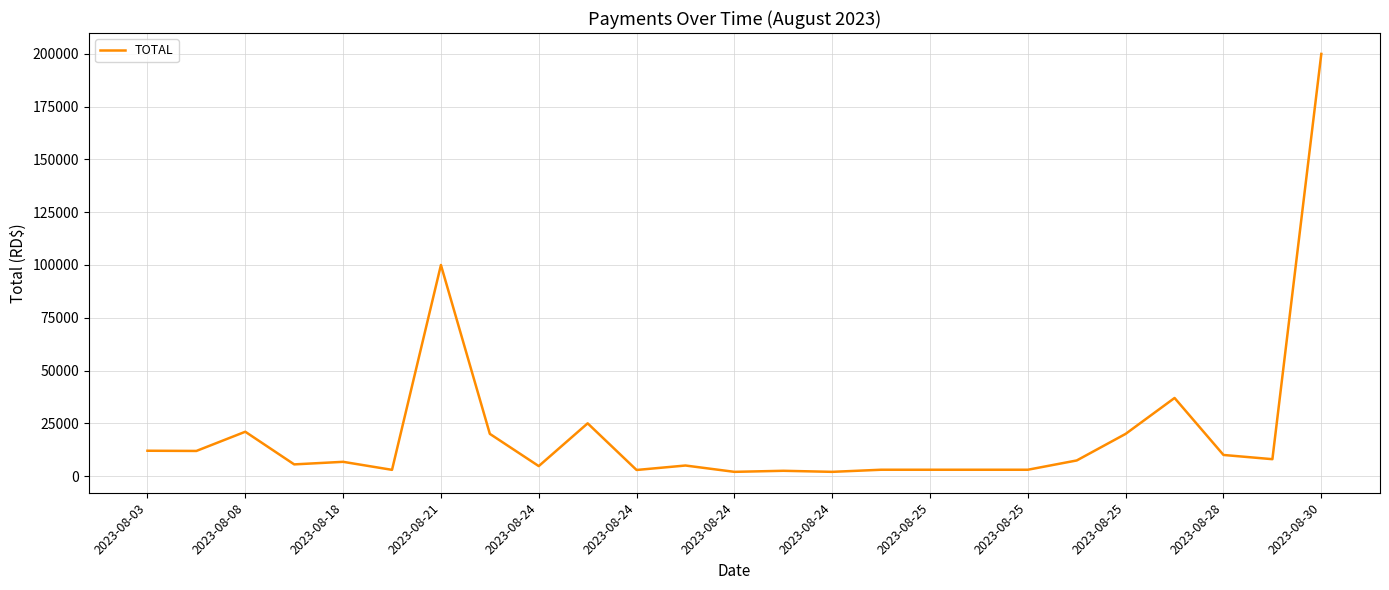

What is the difference between the maximum and minimum values?

198000.0